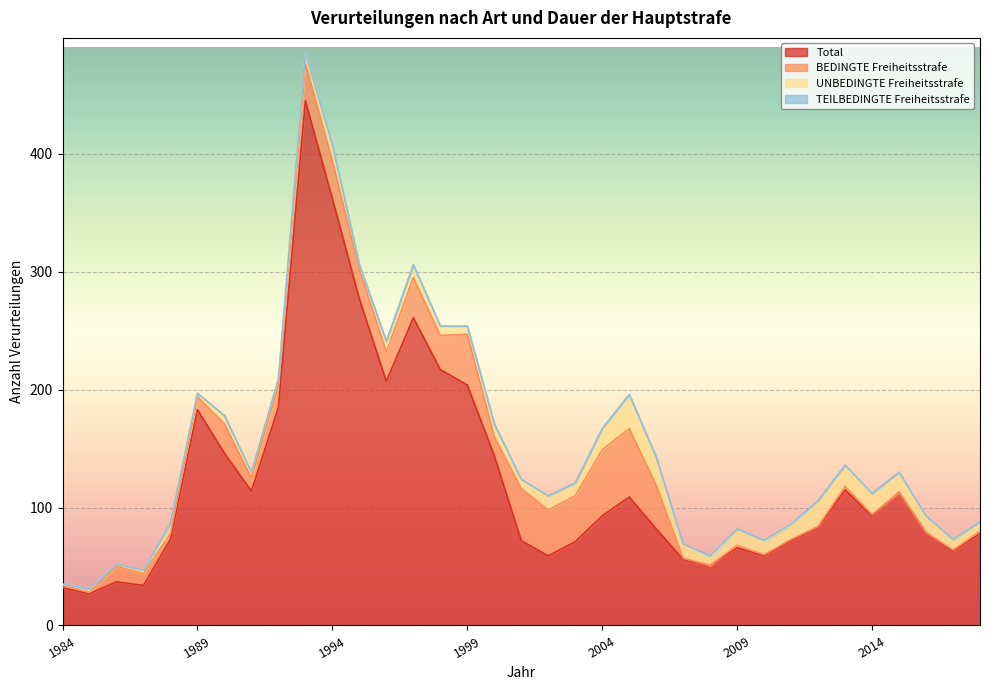

True or false: UNBEDINGTE Freiheitsstrafe and TEILBEDINGTE Freiheitsstrafe cross at least once.

False